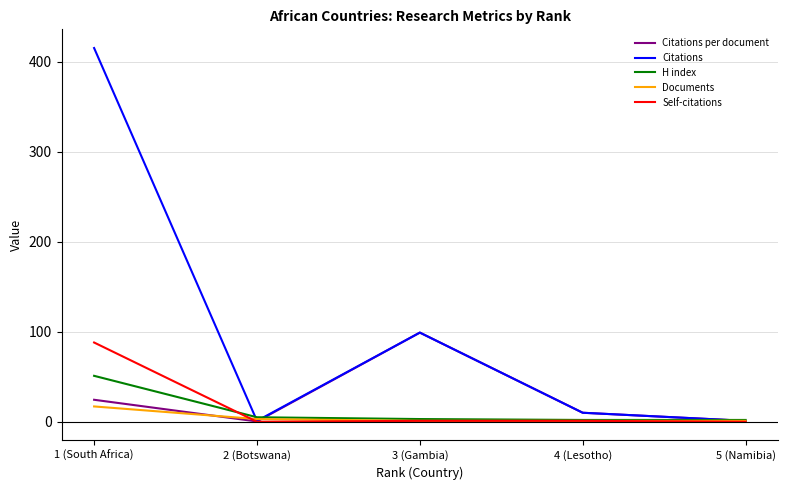

What is the greatest value displayed?

415.0